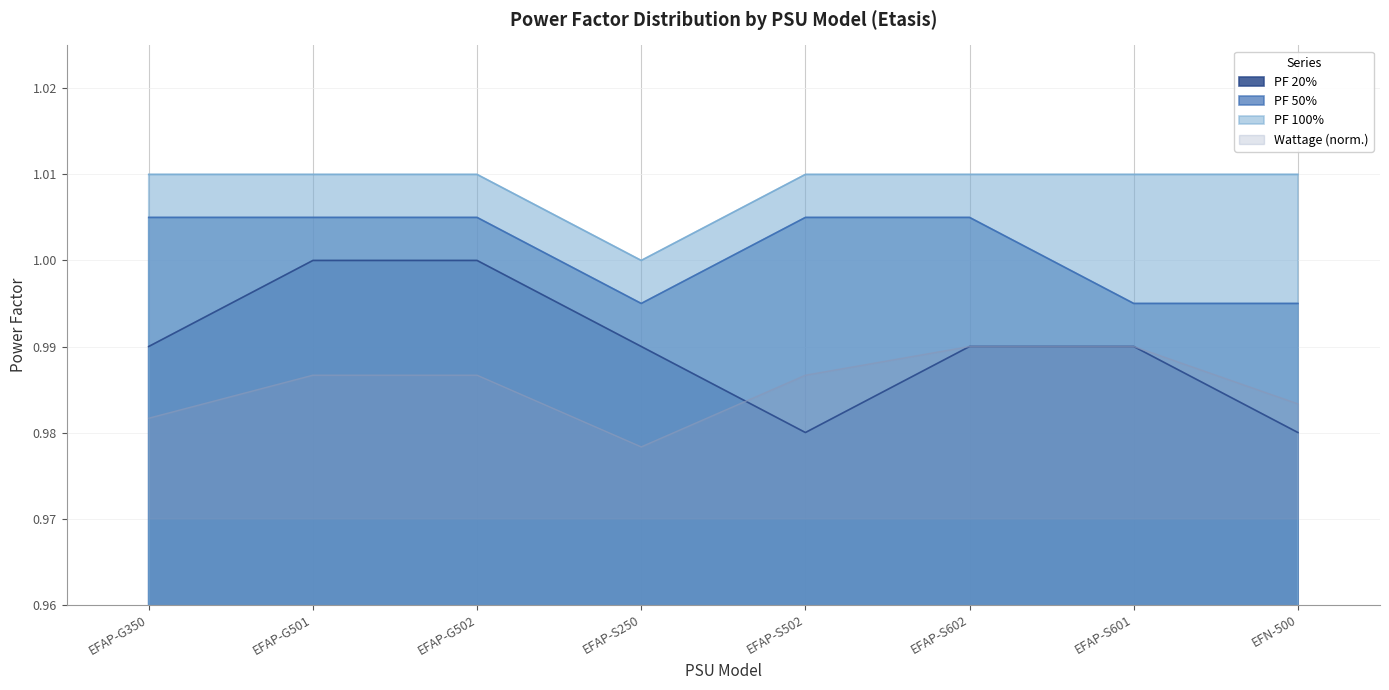

Is it true that PF 100% equals 0.3 at EFAP-G350?

False